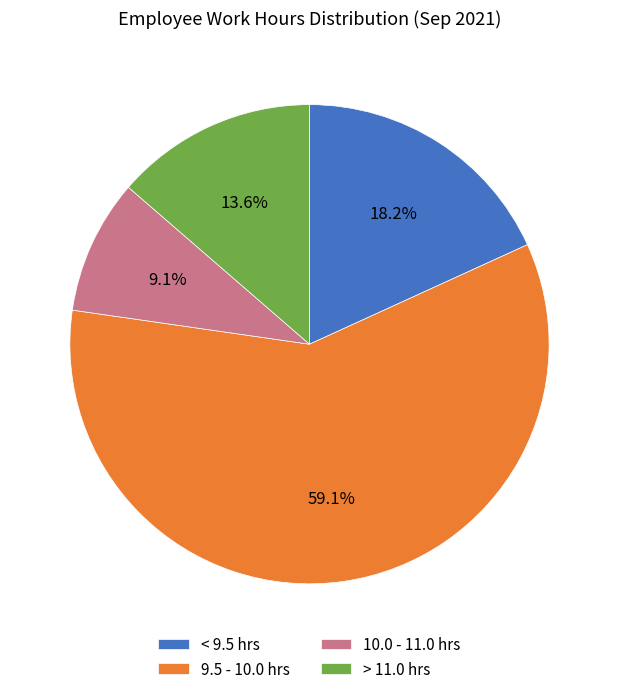

Which category has the biggest portion of the pie?

9.5 - 10.0 hrs